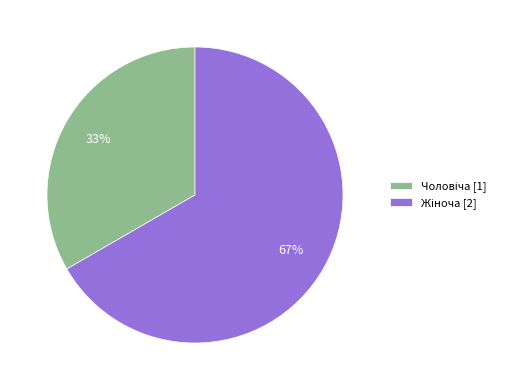

To the nearest percent, what is the average slice percentage?

50%